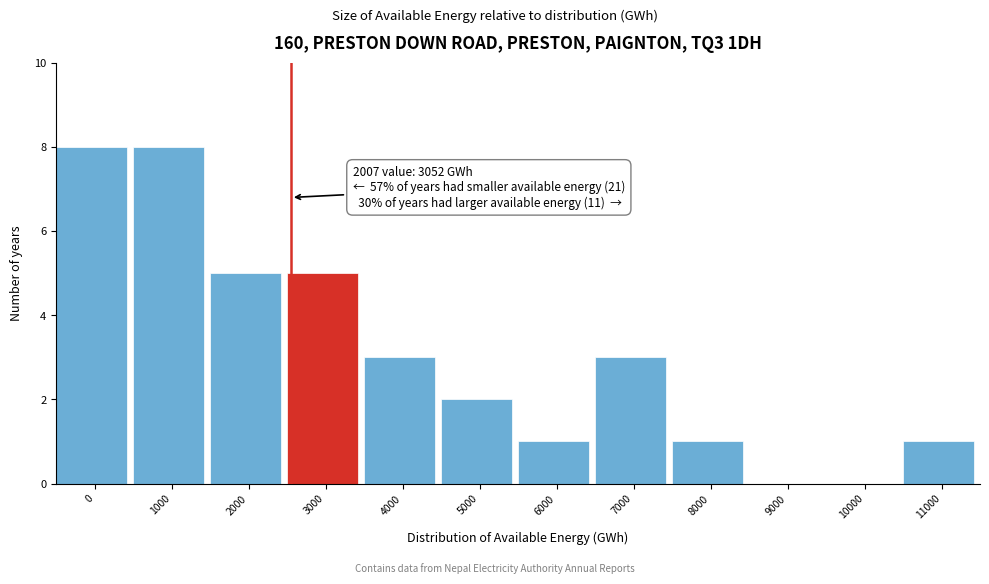

Reading right to left, list all the values displayed in this chart.

11000=1	10000=0	9000=0	8000=1	7000=3	6000=1	5000=2	4000=3	3000=5	2000=5	1000=8	0=8